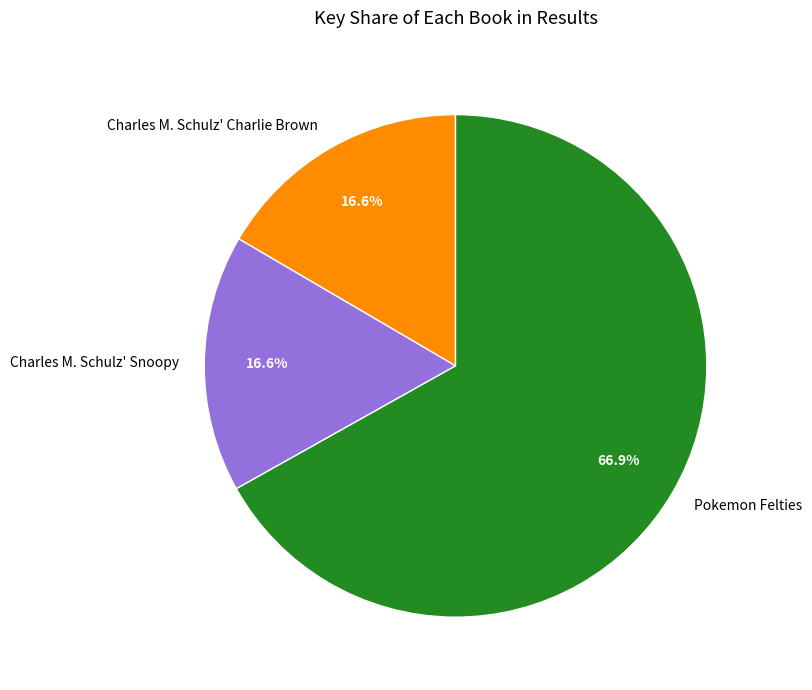

Which category has the biggest portion of the pie?

Pokemon Felties